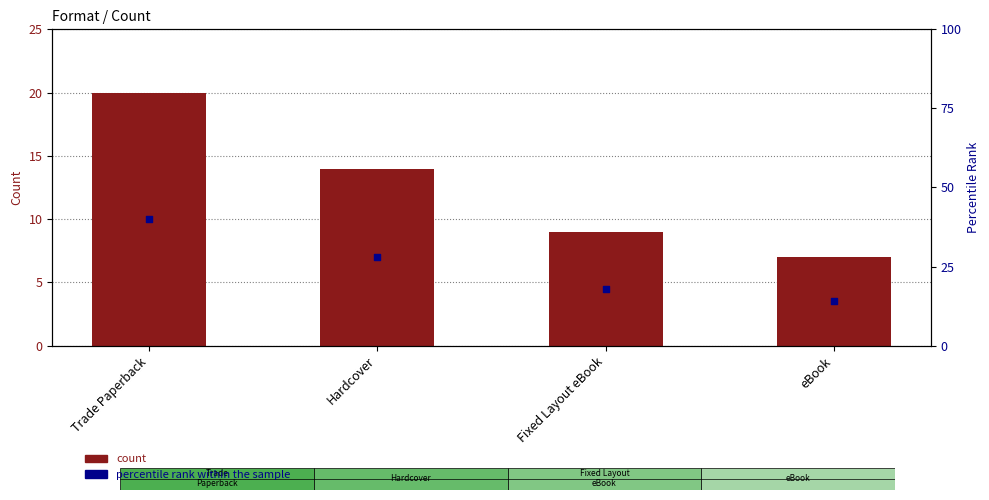

Which series reaches the maximum Y coordinate?

percentile rank within the sample